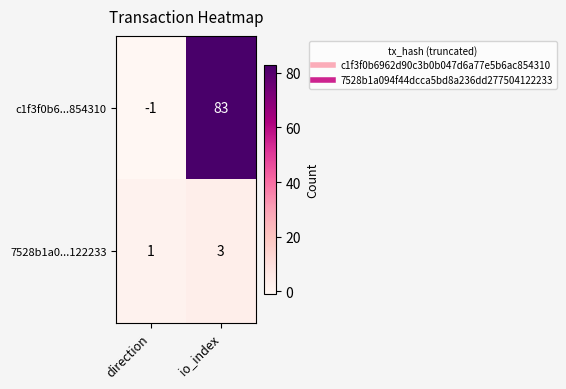

Reading left to right, transcribe all the data shown in this chart.

c1f3f0b6...854310: -1	83
7528b1a0...122233: 1	3